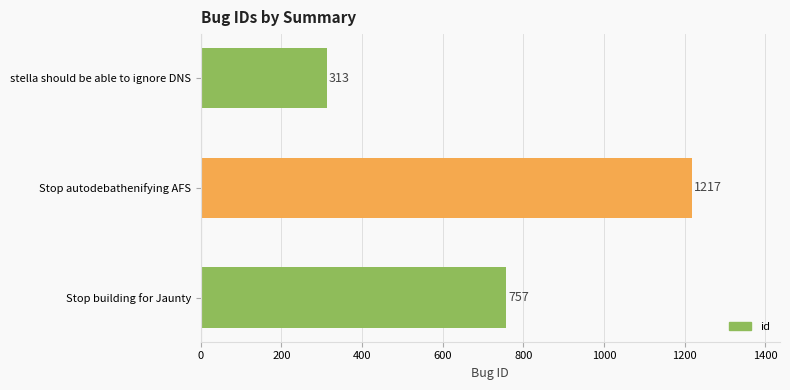

List the labels in order of value, largest first.

Stop autodebathenifying AFS, Stop building for Jaunty, stella should be able to ignore DNS